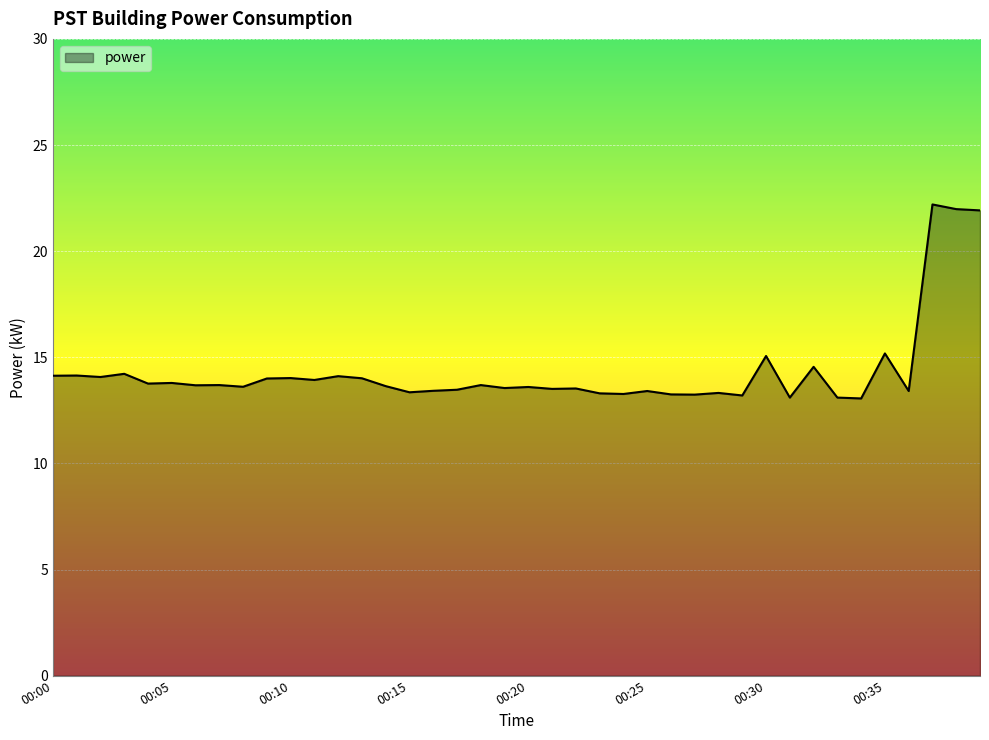

How many lines are shown in the chart?

1